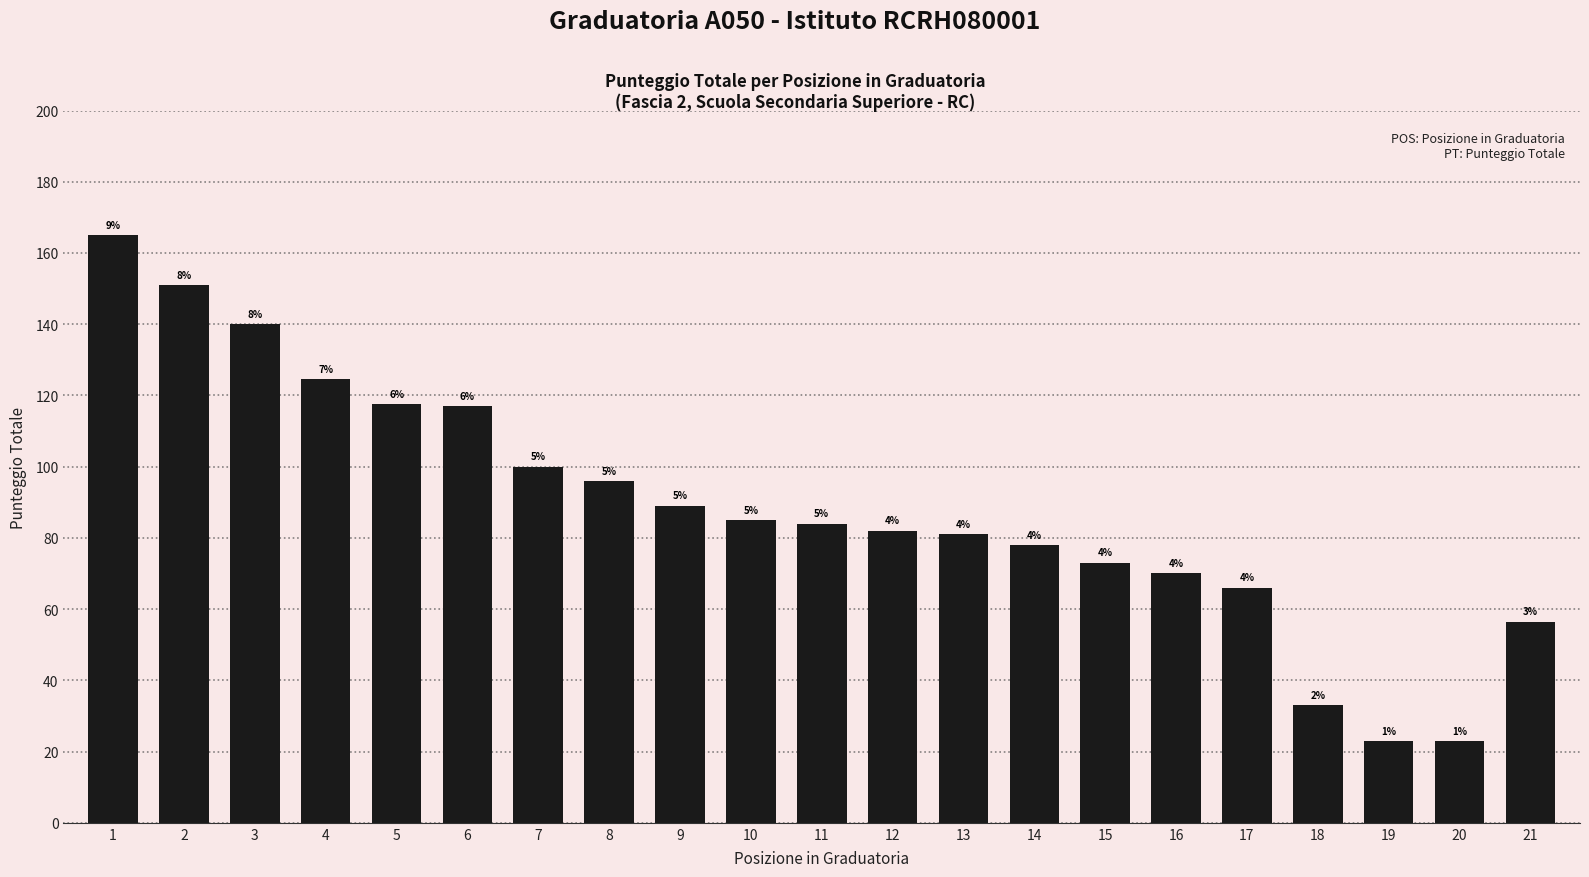

What is the difference between the maximum and minimum values?

142.0